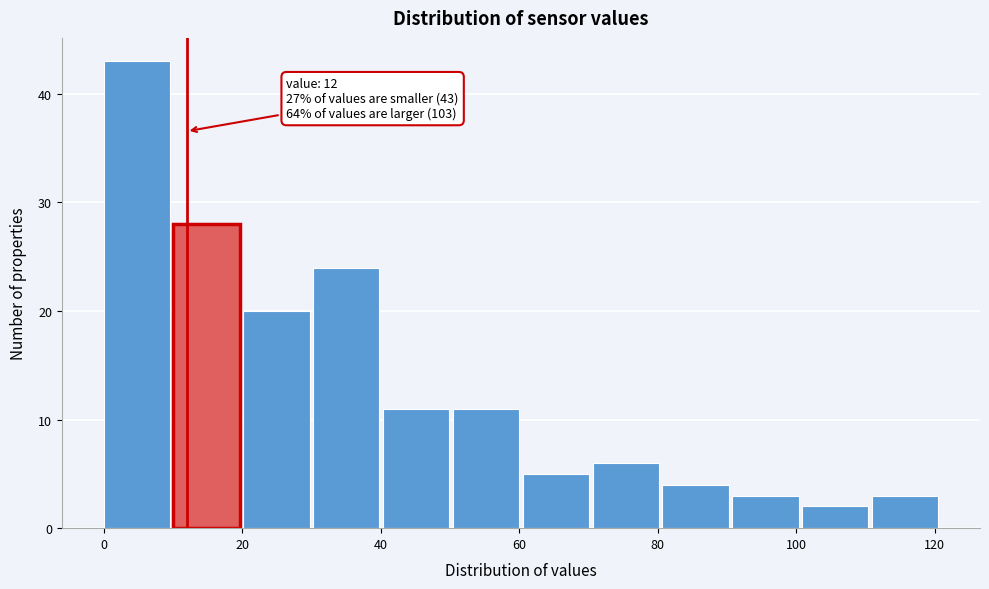

Over which range of the x-axis is the bar tallest?

0 to 10